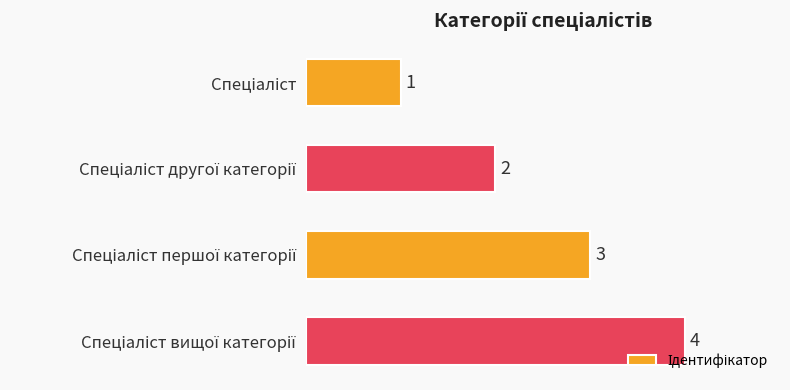

What is the greatest value displayed?

4